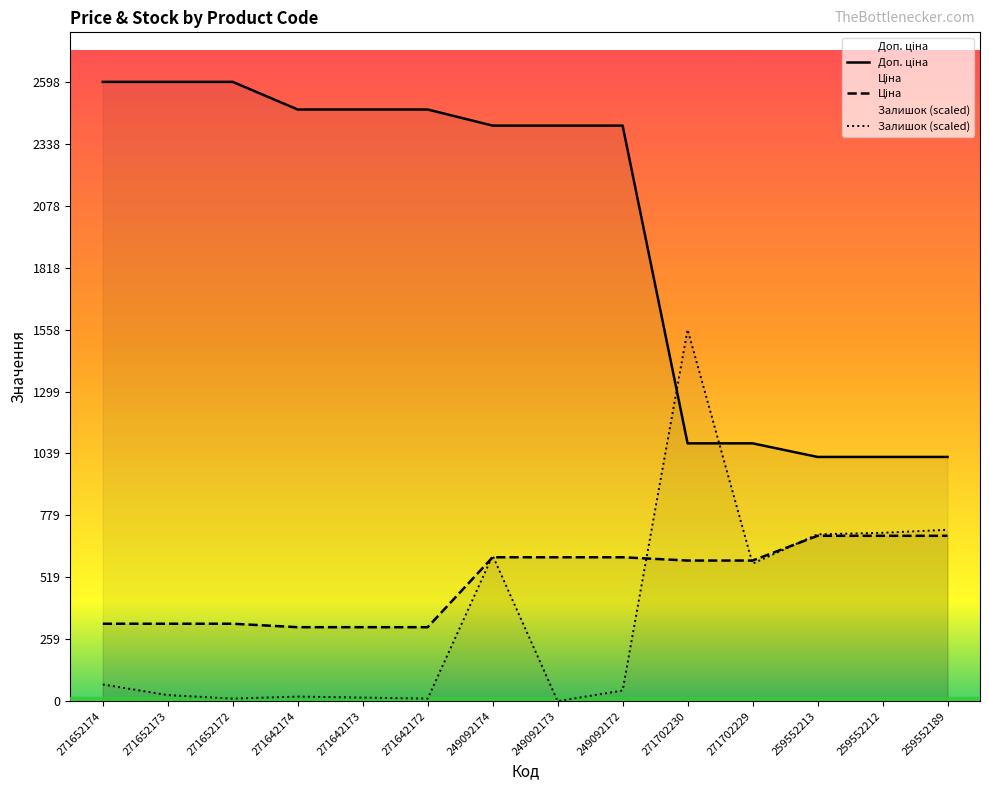

List the labels in order of Ціна value, largest first.

259552213, 259552212, 259552189, 249092174, 249092173, 249092172, 271702230, 271702229, 271652174, 271652173, 271652172, 271642174, 271642173, 271642172